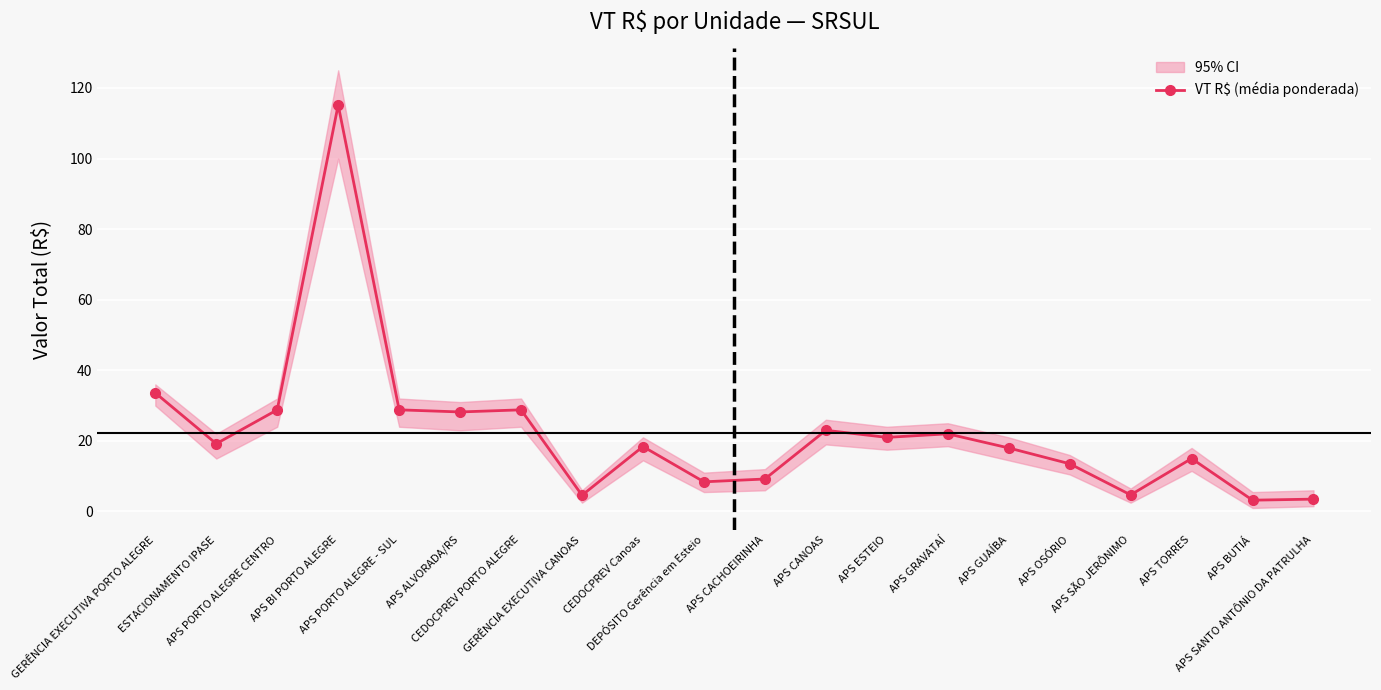

Where is the first local minimum?

ESTACIONAMENTO IPASE